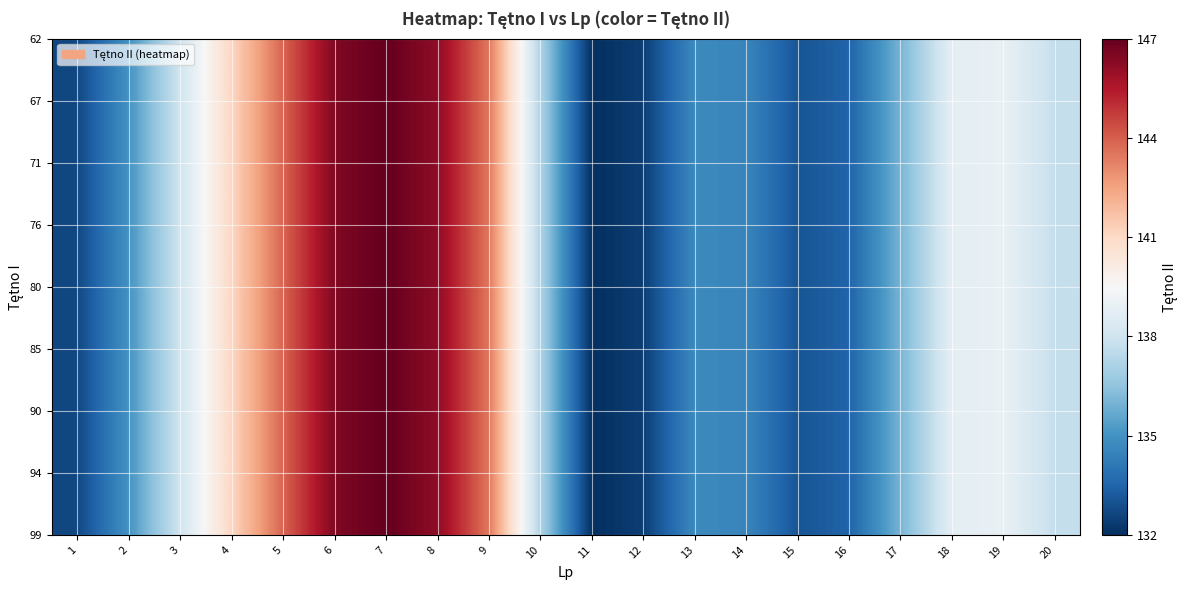

At which category does the chart reach its peak across all series?

7